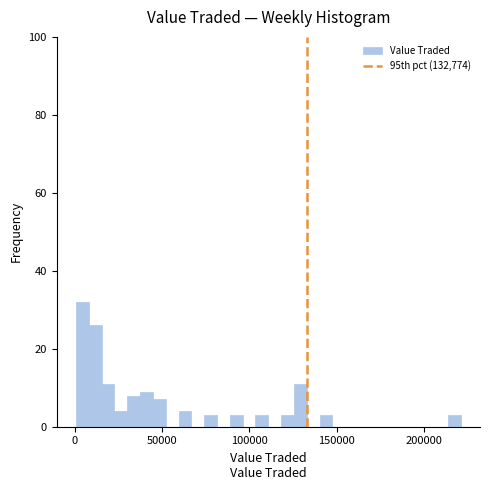

Around what value on the x-axis is the tallest bar? Give the approximate position of its centre, as read against the axis.

5000